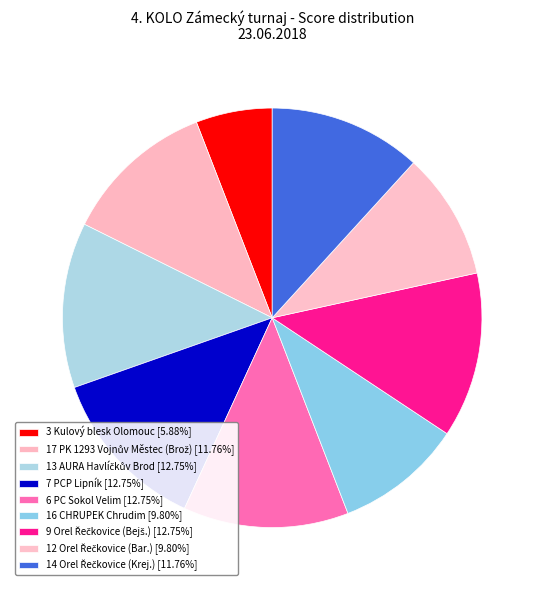

How many slices are in this pie chart?

9